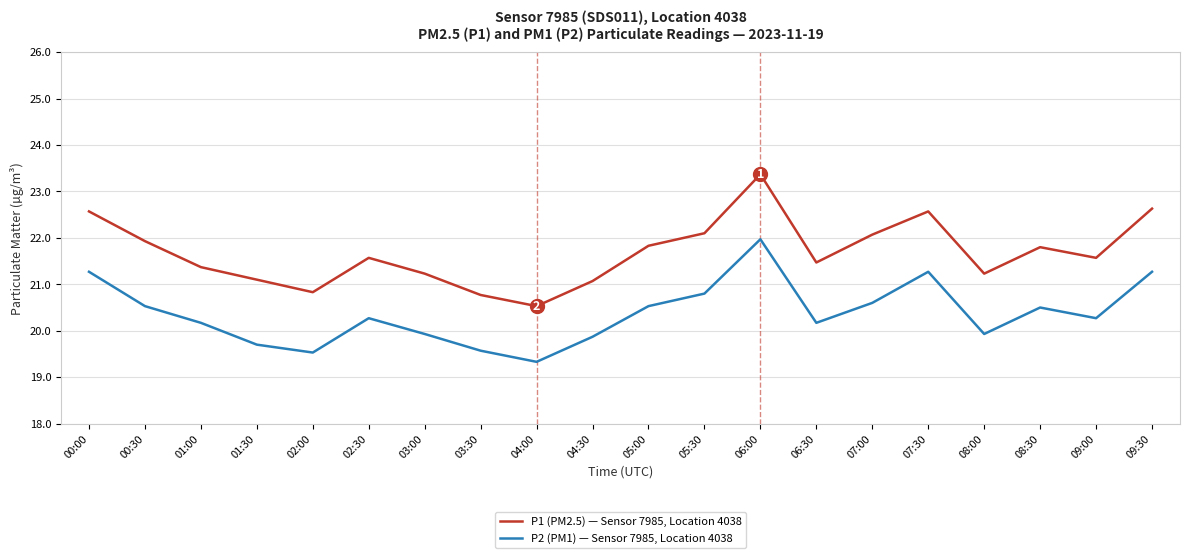

Reading left to right, list all the values displayed in this chart.

P1 (PM2.5) — Sensor 7985, Location 4038: 00:00=22.6	00:30=21.9	01:00=21.4	01:30=21.1	02:00=20.8	02:30=21.6	03:00=21.2	03:30=20.8	04:00=20.5	04:30=21.1	05:00=21.8	05:30=22.1	06:00=23.4	06:30=21.5	07:00=22.1	07:30=22.6	08:00=21.2	08:30=21.8	09:00=21.6	09:30=22.6
P2 (PM1) — Sensor 7985, Location 4038: 00:00=21.3	00:30=20.5	01:00=20.2	01:30=19.7	02:00=19.5	02:30=20.3	03:00=19.9	03:30=19.6	04:00=19.3	04:30=19.9	05:00=20.5	05:30=20.8	06:00=22.0	06:30=20.2	07:00=20.6	07:30=21.3	08:00=19.9	08:30=20.5	09:00=20.3	09:30=21.3